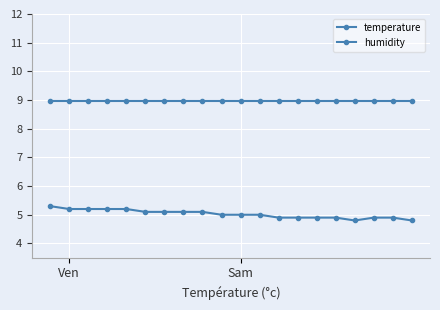

What is the value of the humidity point at the 20th from the left?

9.0